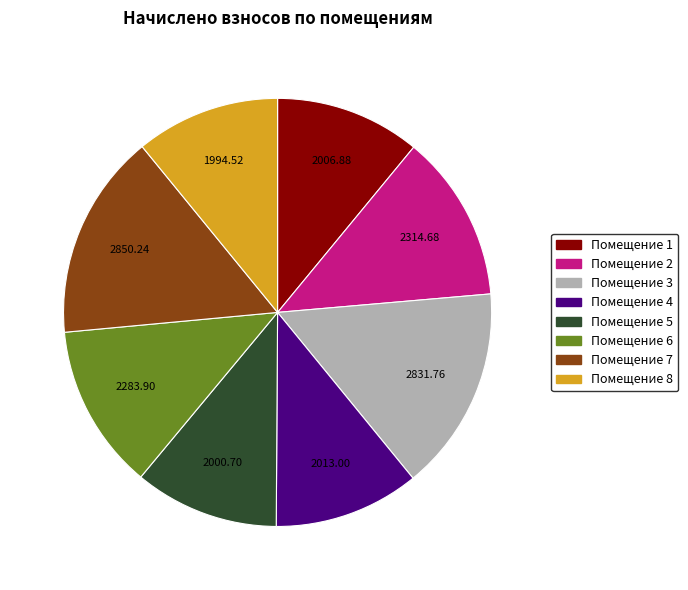

Is there any slice that represents more than half of the pie?

No